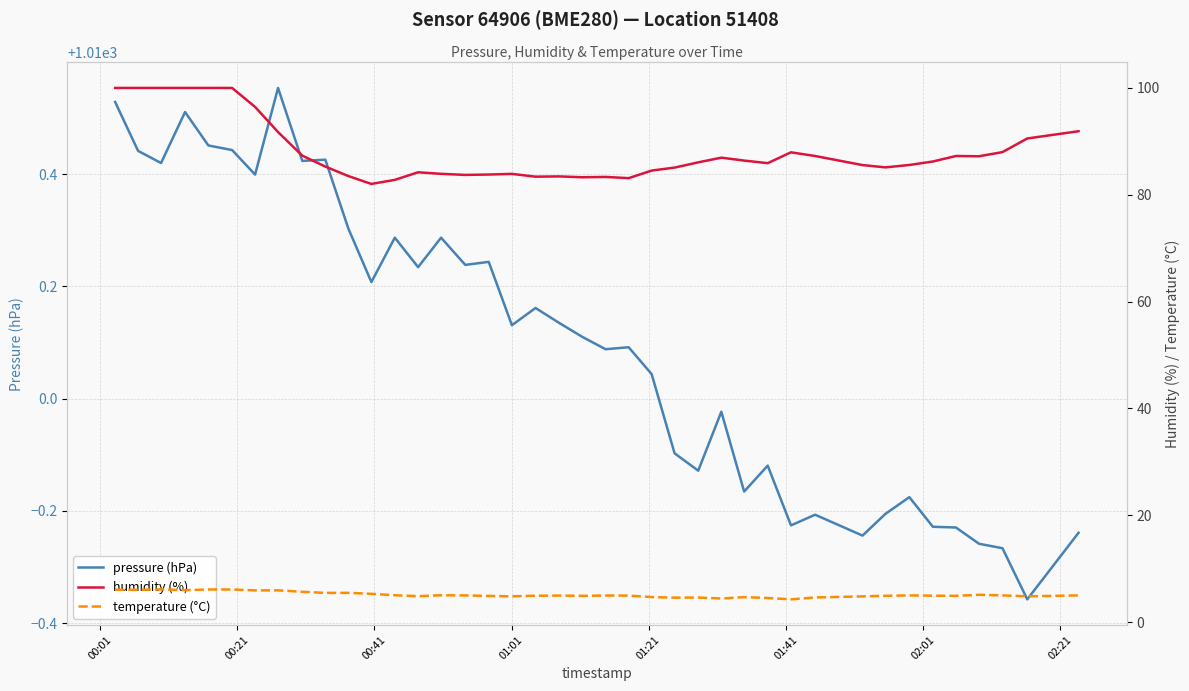

Is this an area chart (filled region under the line)?

No